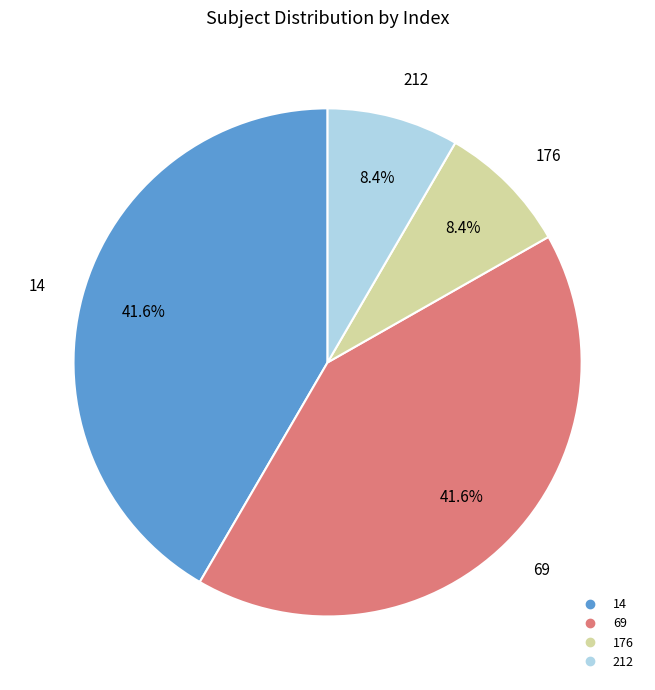

How much of the chart is everything except 176?

91.6%